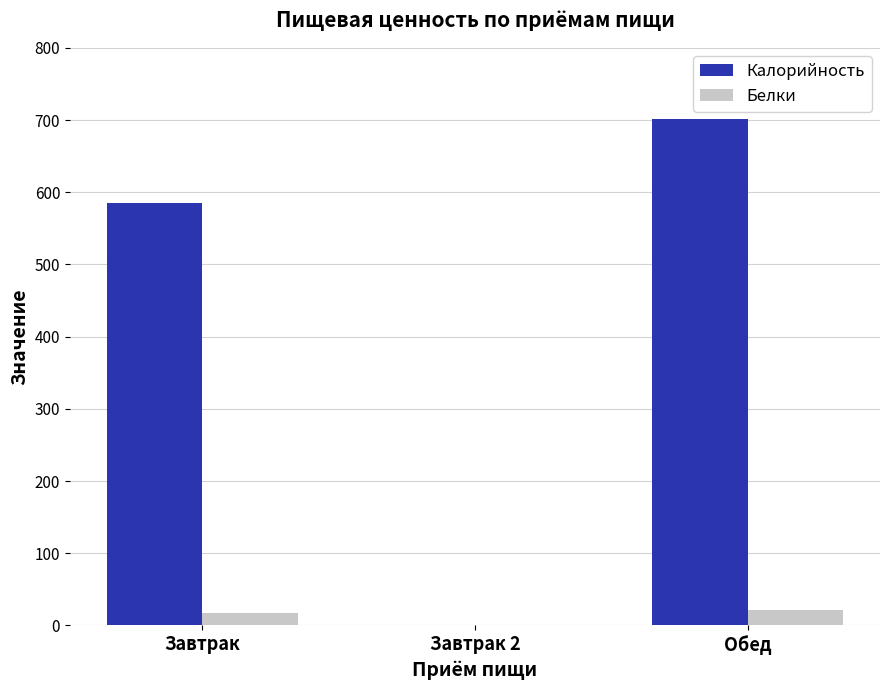

True or false: Калорийность has a value of 0.0 at Завтрак 2.

True